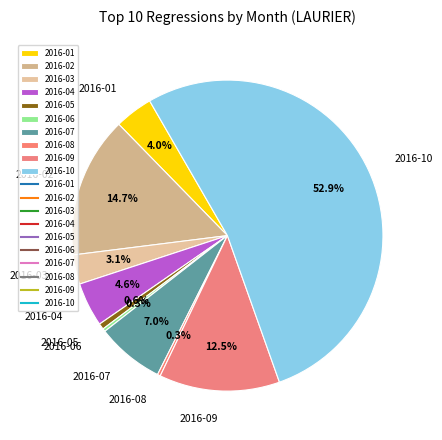

What is the largest slice in the pie chart?

2016-10